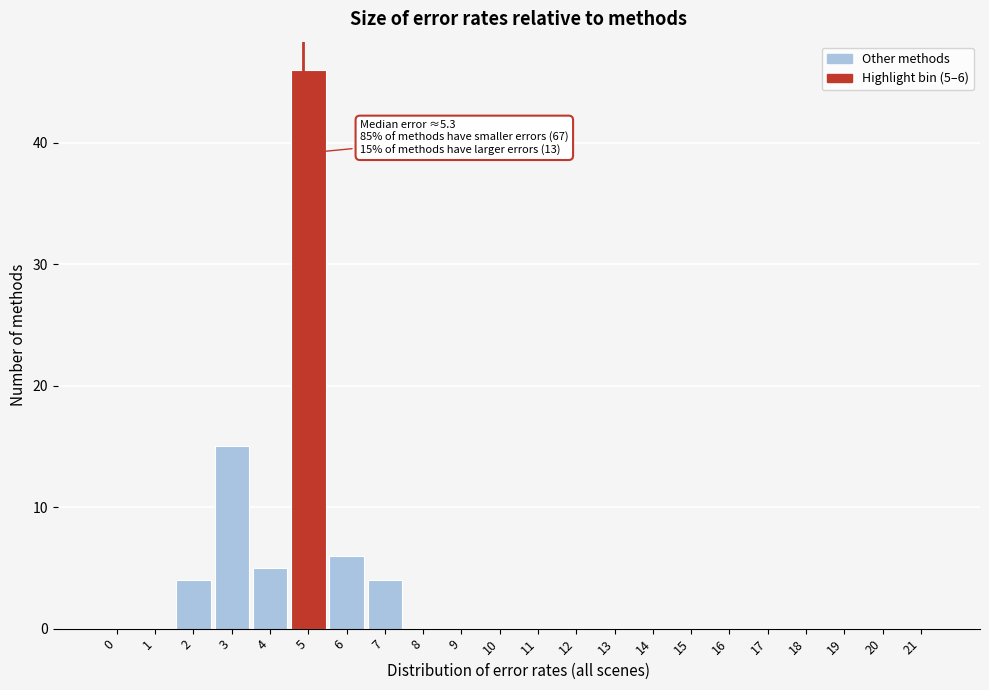

Reading left to right, transcribe all the data shown in this chart.

0=0	1=0	2=4	3=15	4=5	5=46	6=6	7=4	8=0	9=0	10=0	11=0	12=0	13=0	14=0	15=0	16=0	17=0	18=0	19=0	20=0	21=0